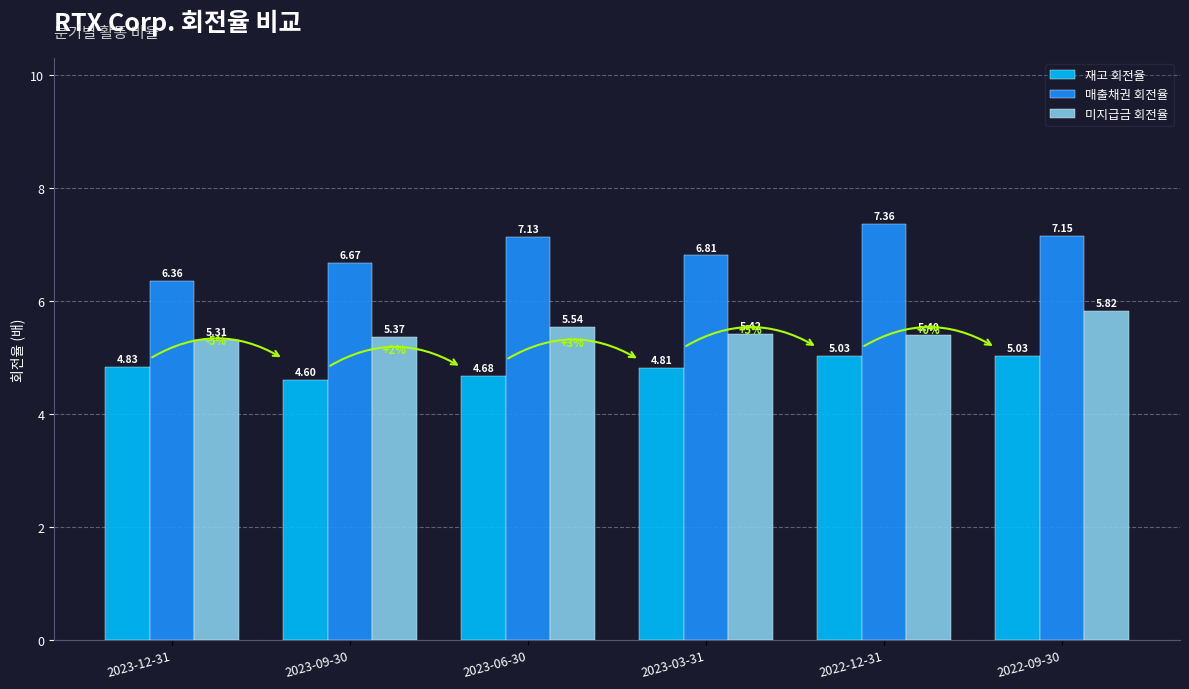

Which series has the largest total across all categories?

매출채권 회전율